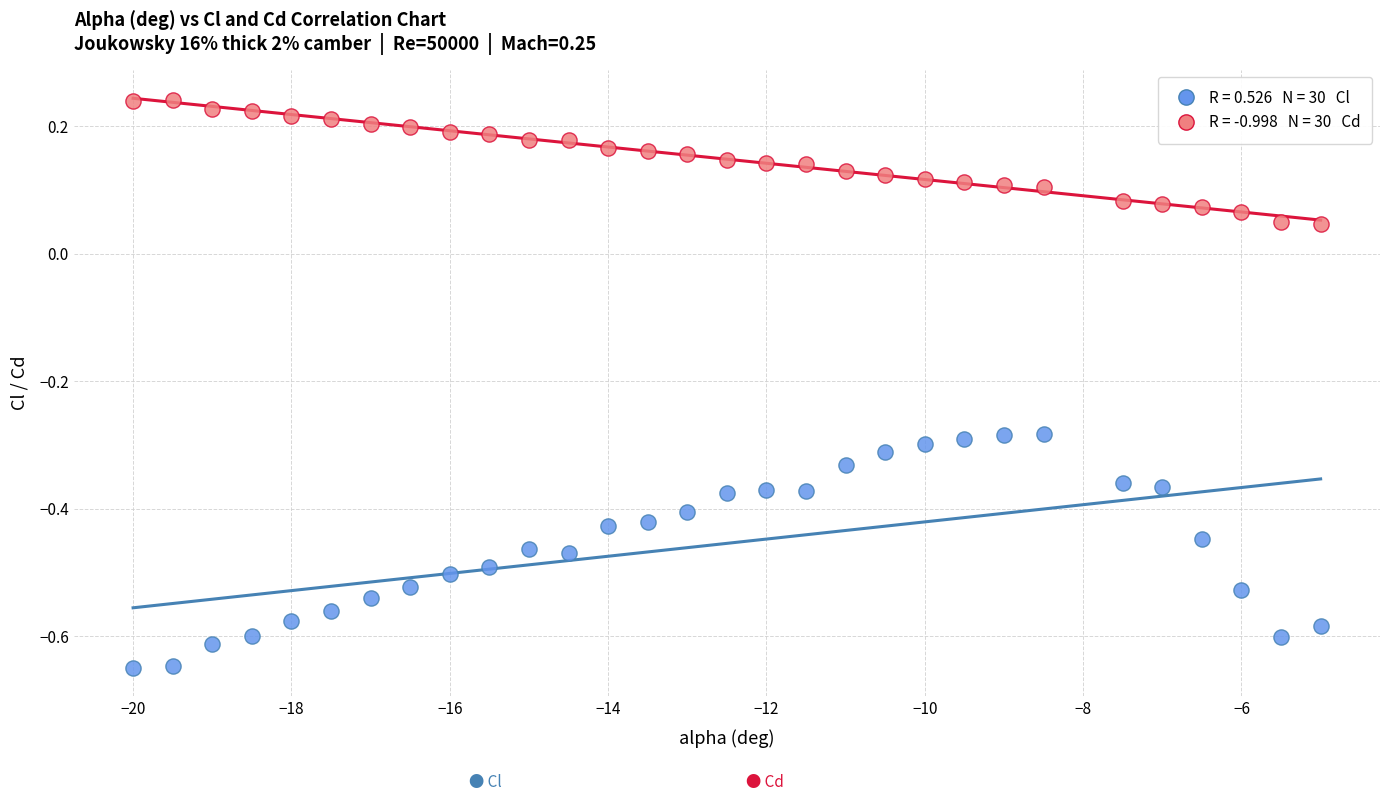

Across all data points, what is the range of X values (max minus min)?

15.0